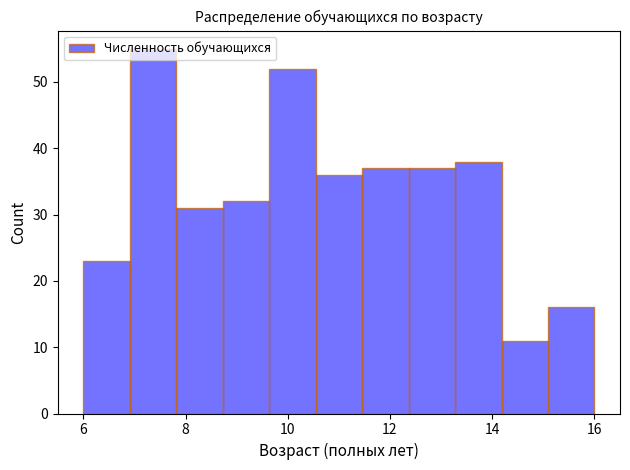

Over which range of the x-axis is the bar tallest?

7.0 to 7.8